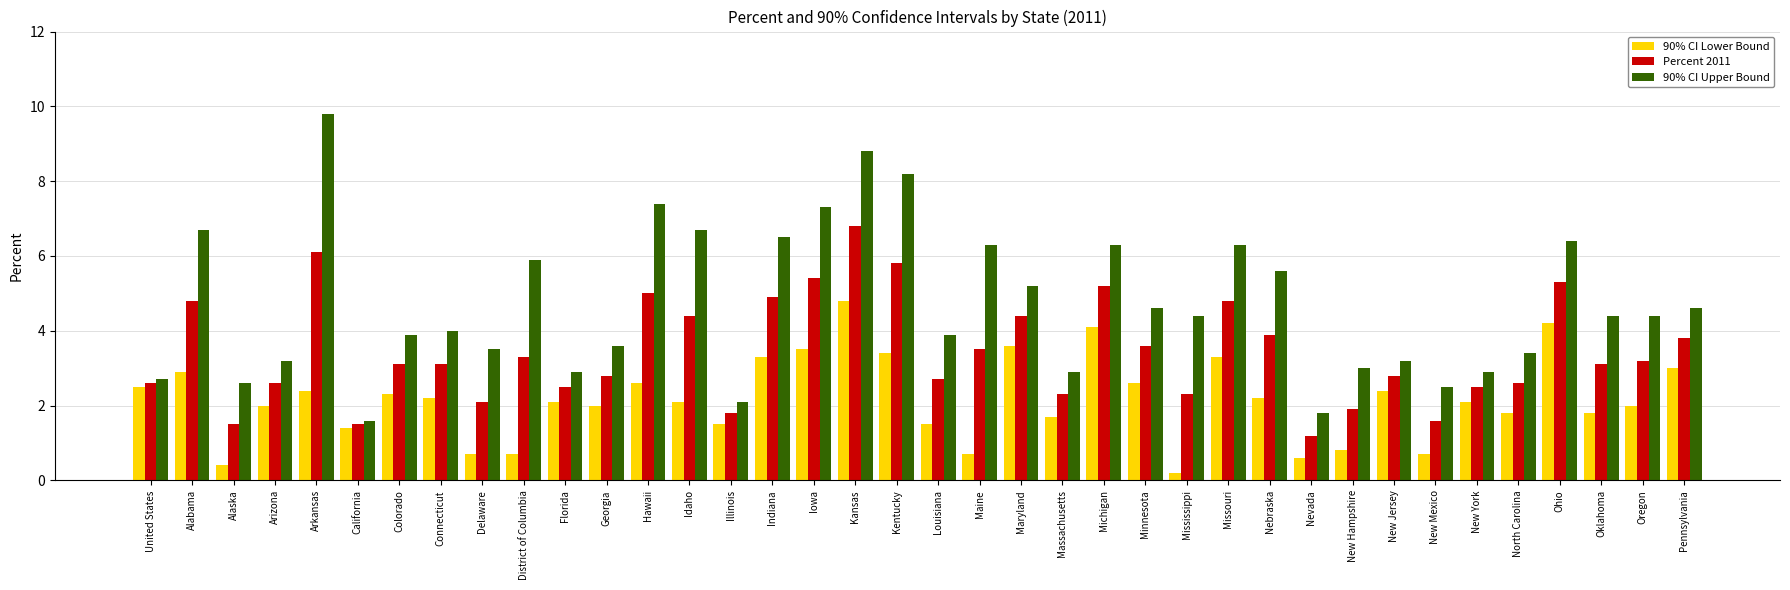

What is the value of the 90% CI Lower Bound bar at the 35th from the left?

4.2